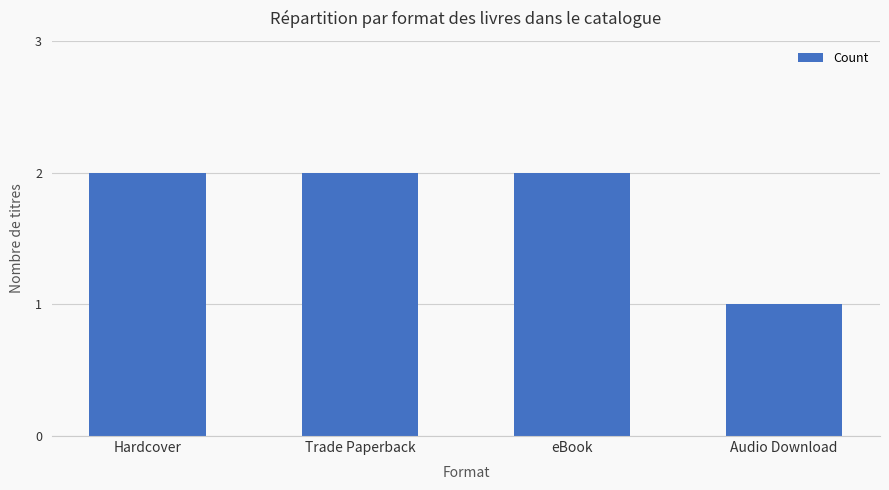

What is the label of the 1st bar from the right?

Audio Download